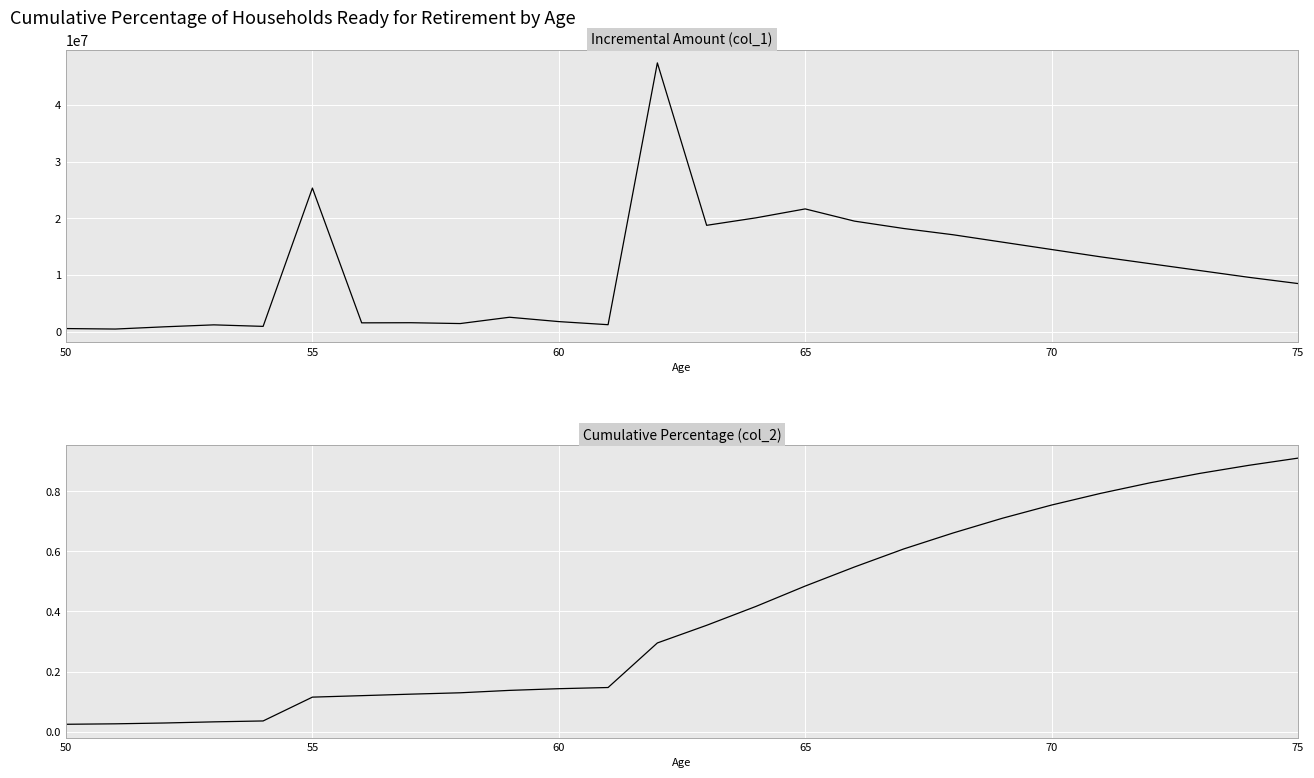

Which series has the widest spread of values?

Incremental Amount (col_1)